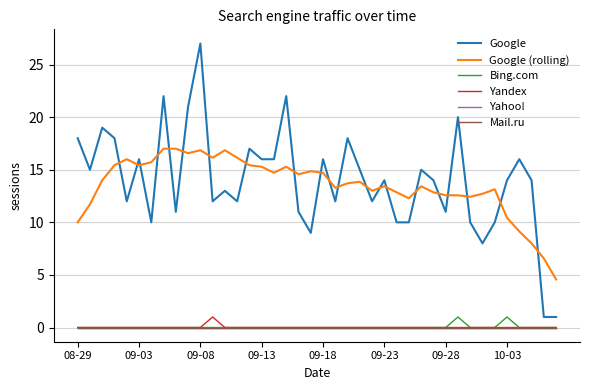

What is the difference between the maximum and minimum values in the Yandex series?

1.0